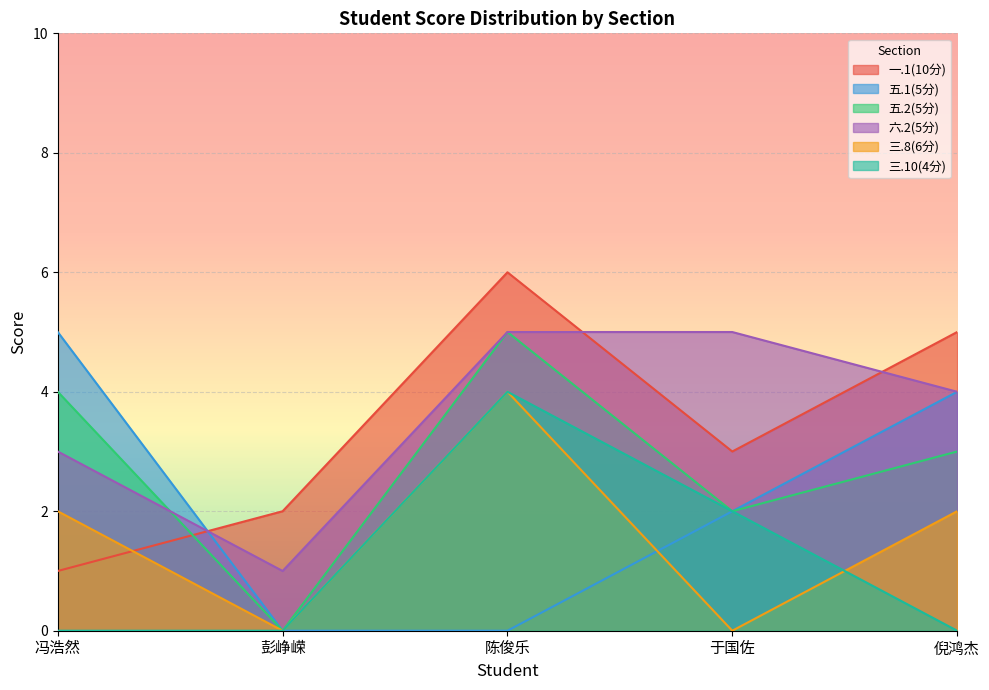

The value of 六.2(5分) at 于国佐 is 5. True or false?

True